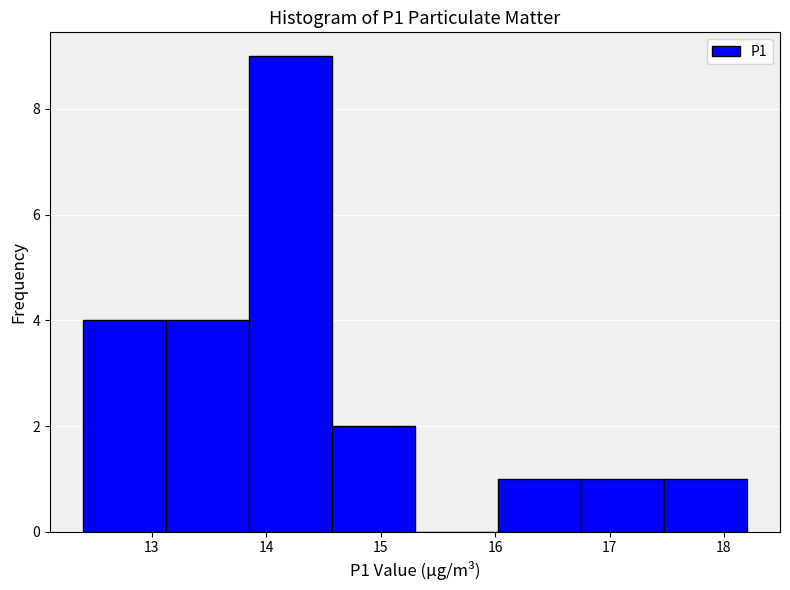

Over which range of the x-axis is the bar tallest?

13.9 to 14.6